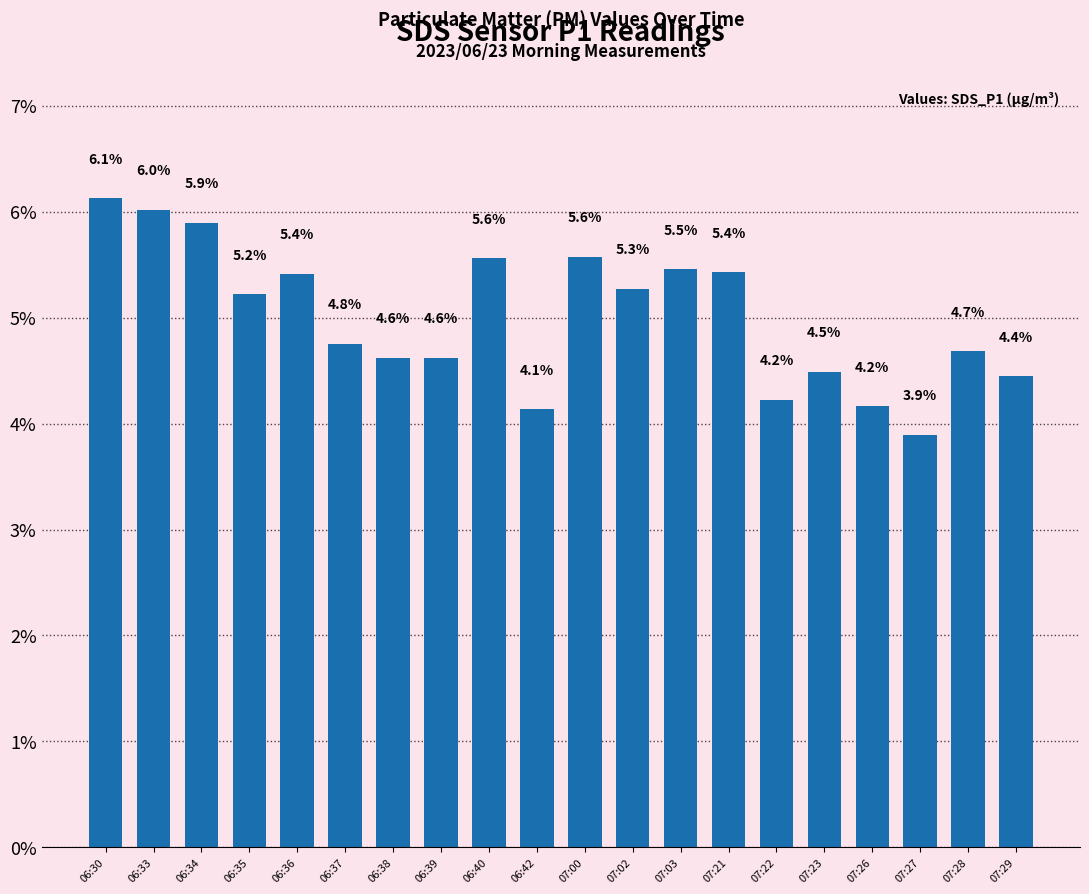

What value does the data have at 07:03?

5.5